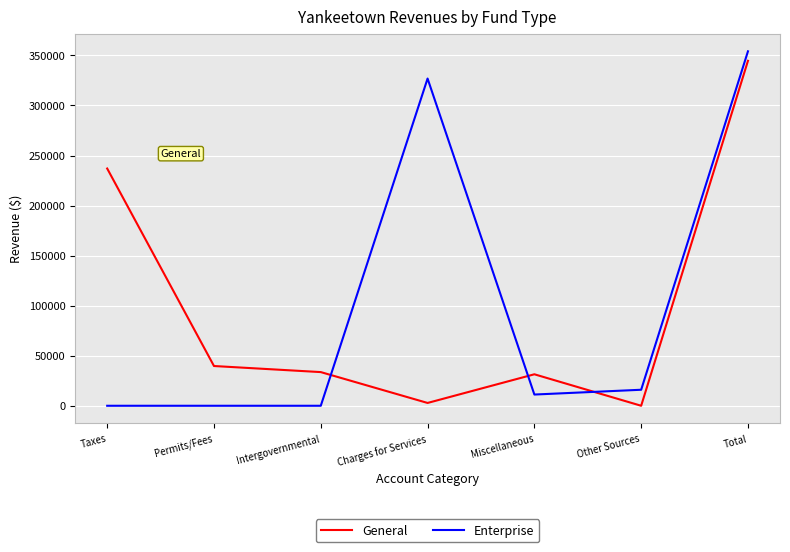

Reading left to right, transcribe all the data shown in this chart.

General: Taxes=237024	Permits/Fees=39709	Intergovernmental=33638	Charges for Services=2810	Miscellaneous=31455	Other Sources=0	Total=344636
Enterprise: Taxes=0	Permits/Fees=0	Intergovernmental=0	Charges for Services=326920	Miscellaneous=11211	Other Sources=15995	Total=354126